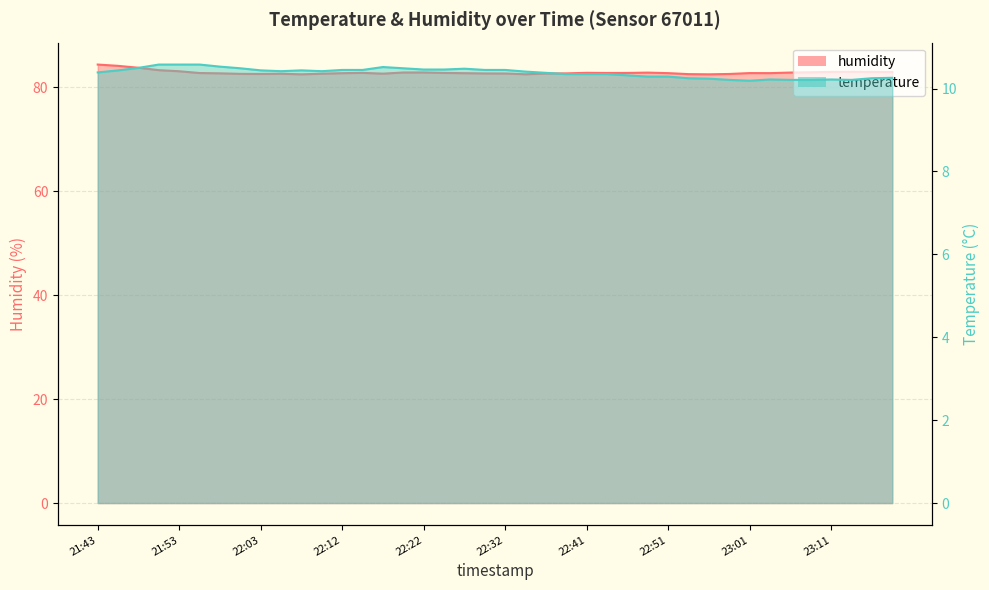

At how many categories does at least one series exceed 62?

40